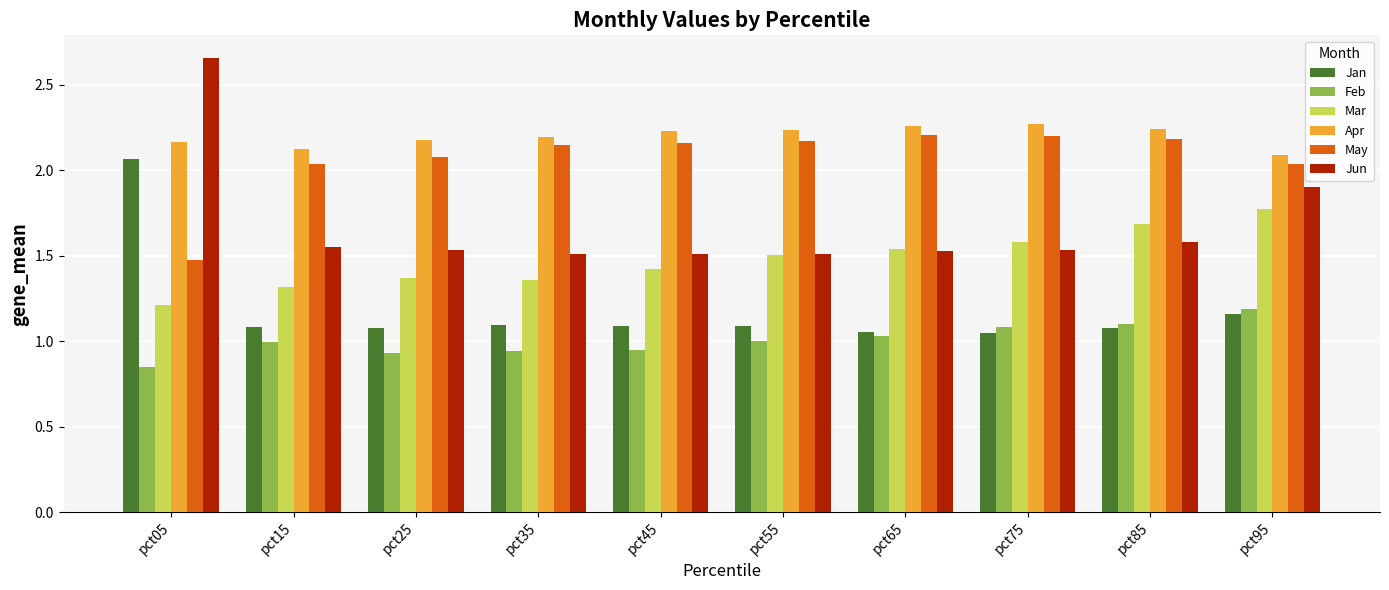

Which series has the widest spread of values?

Jun